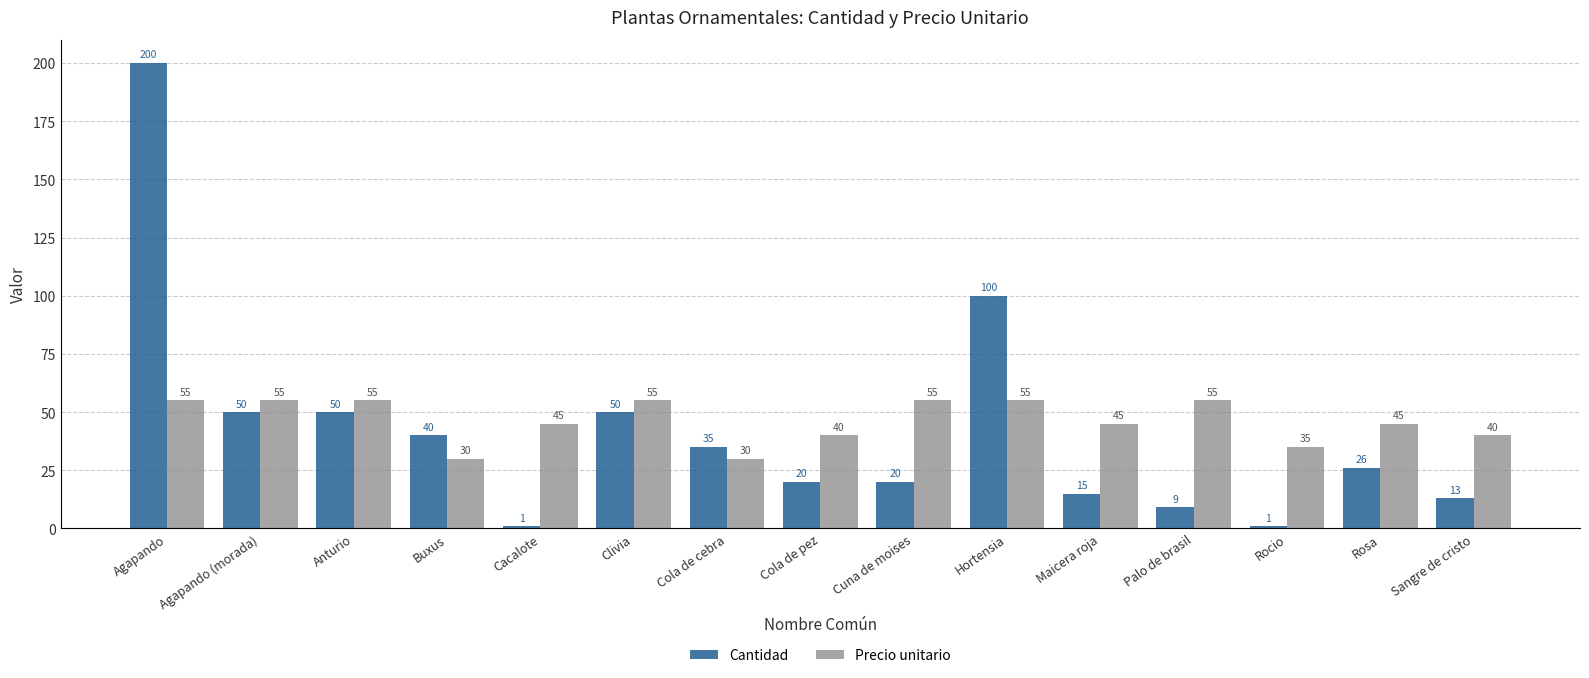

What is the total value across all series at Palo de brasil?

64